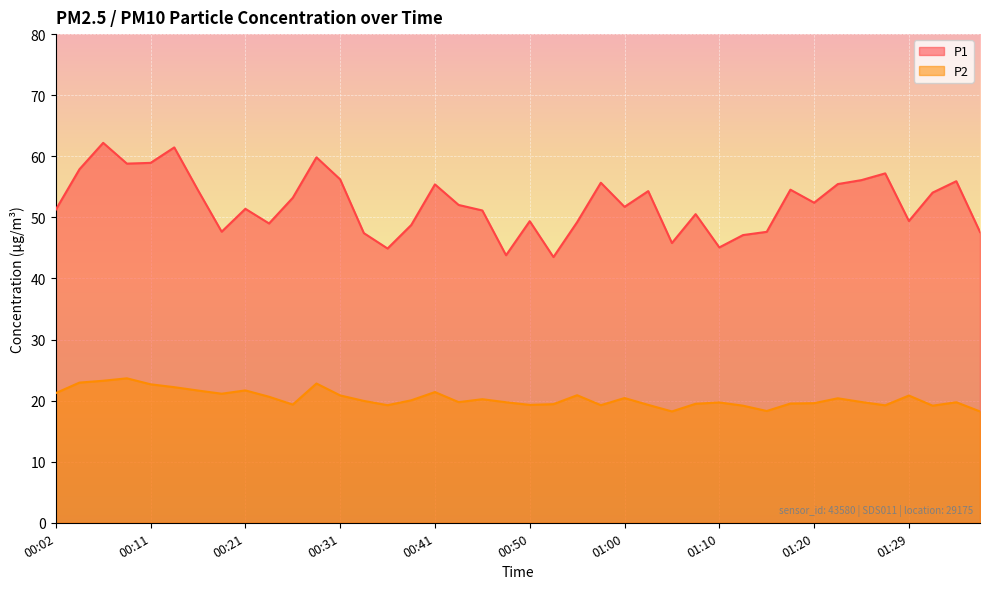

What is the lowest value of the P1 series?

43.5